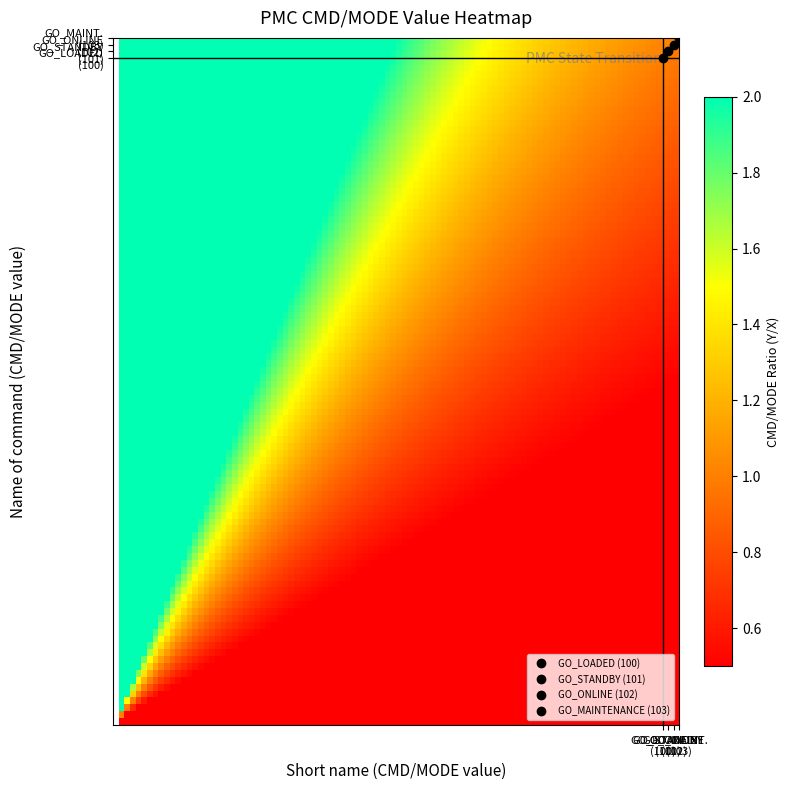

How many series are shown in this chart?

4